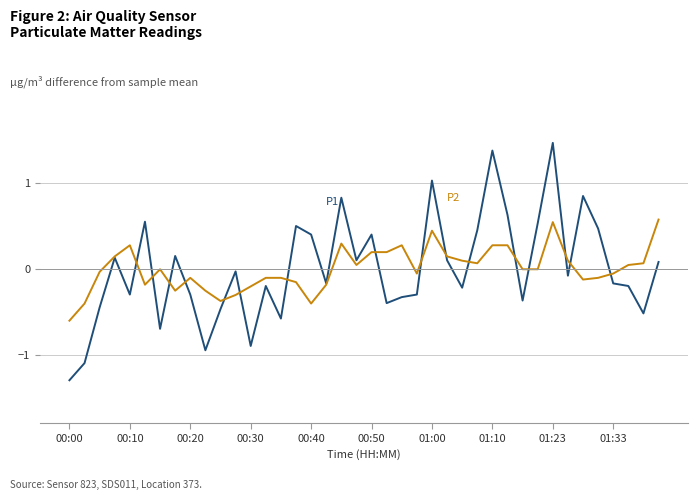

What is the greatest value displayed?

1.5